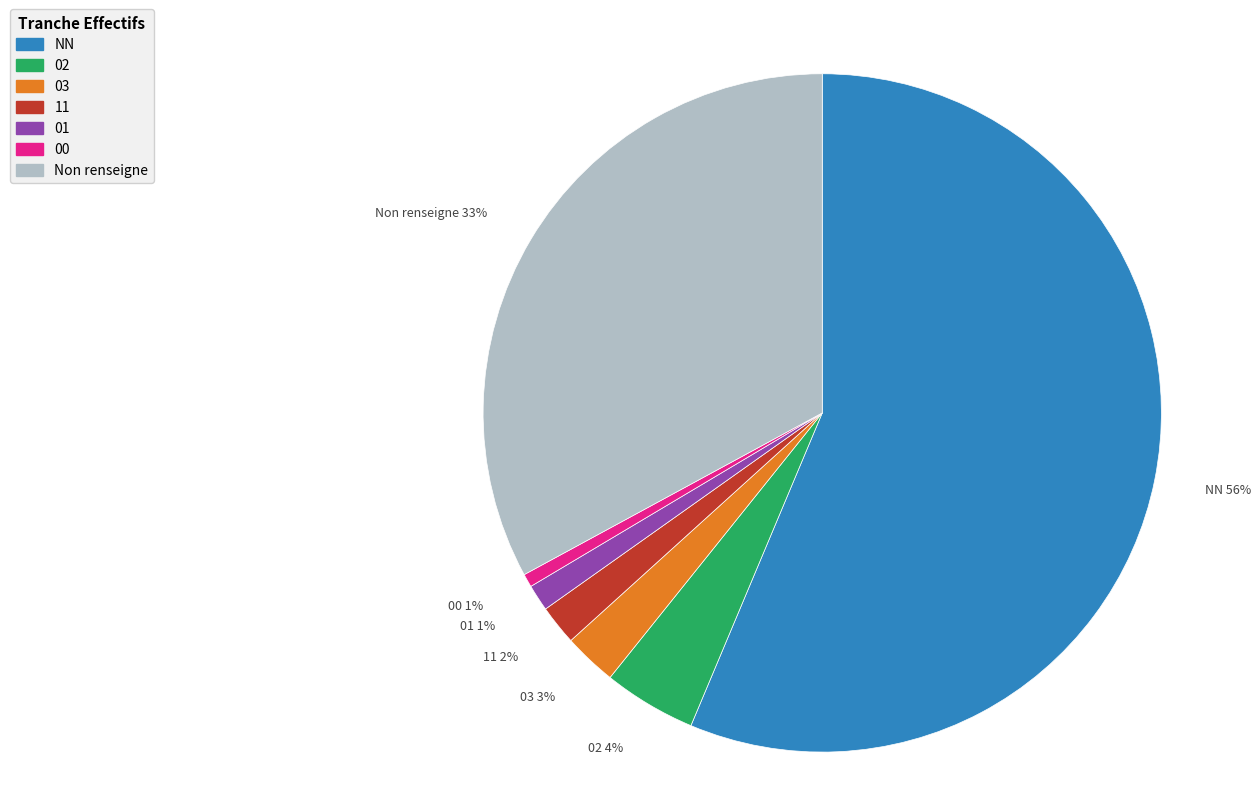

Is there a majority slice in this chart?

Yes